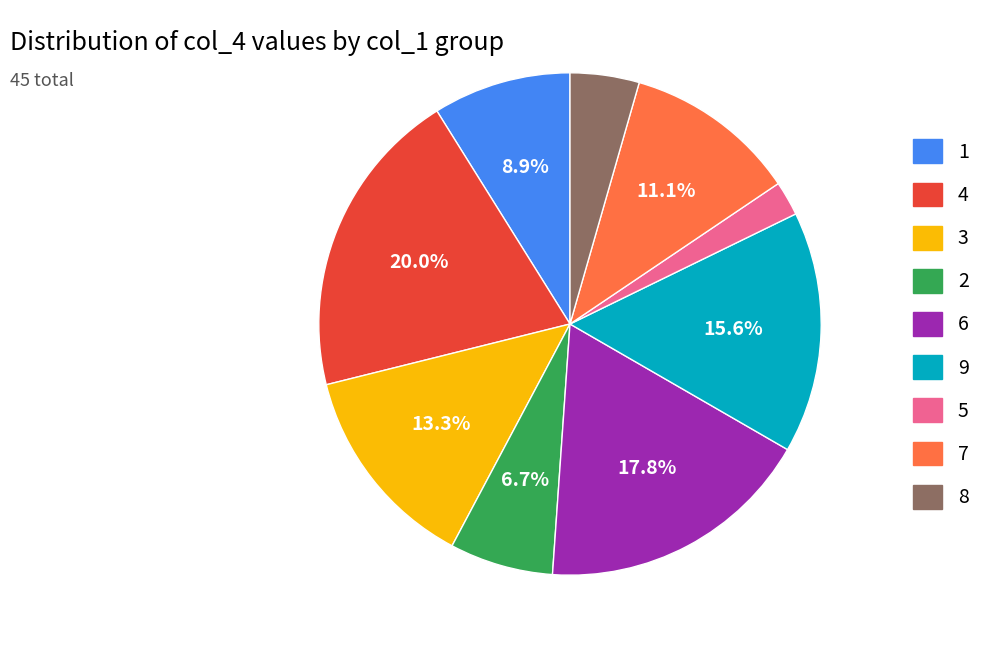

Does any single category account for the majority?

No